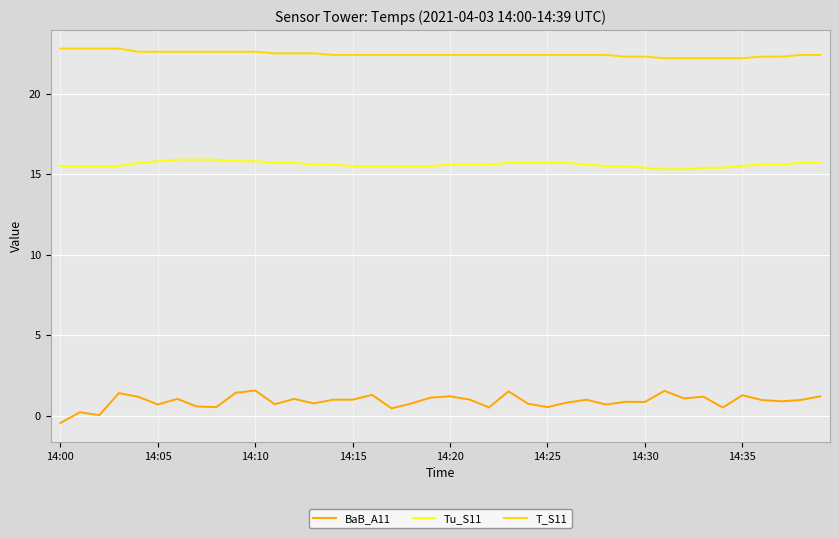

Which series has the largest range (max minus min)?

BaB_A11